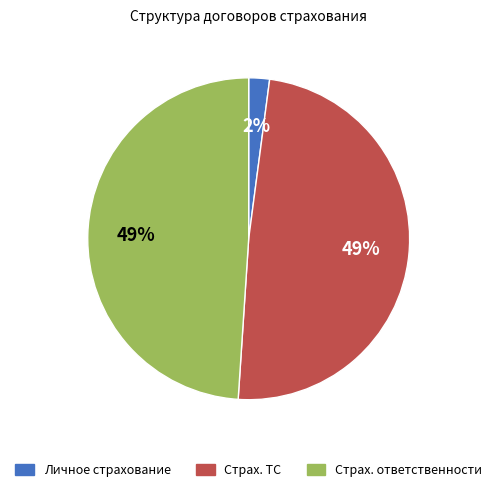

To the nearest percent, what is the average slice percentage?

33%